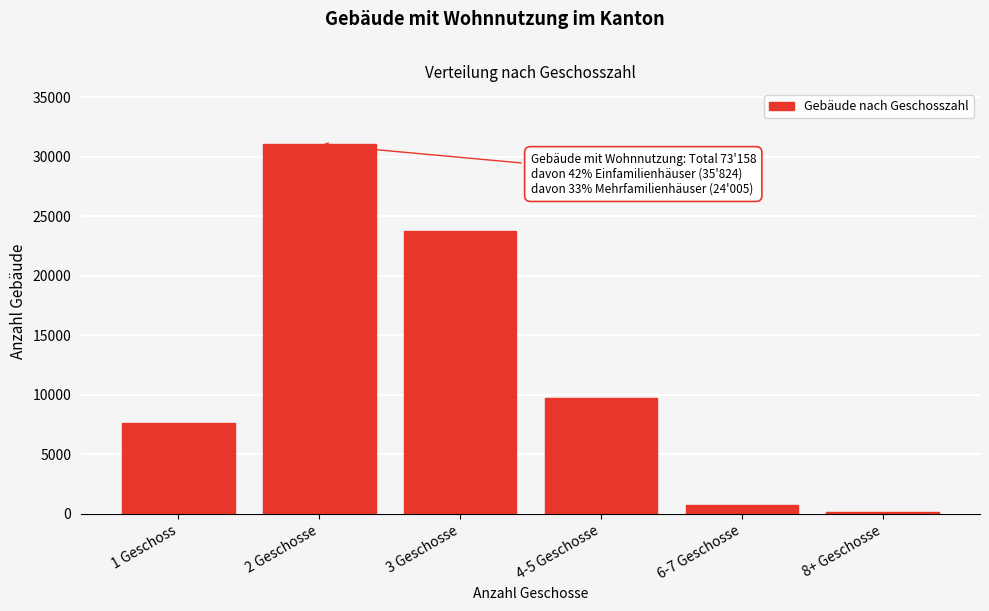

Reading right to left, extract all data points from this chart.

174	745	9767	23798	31040	7634